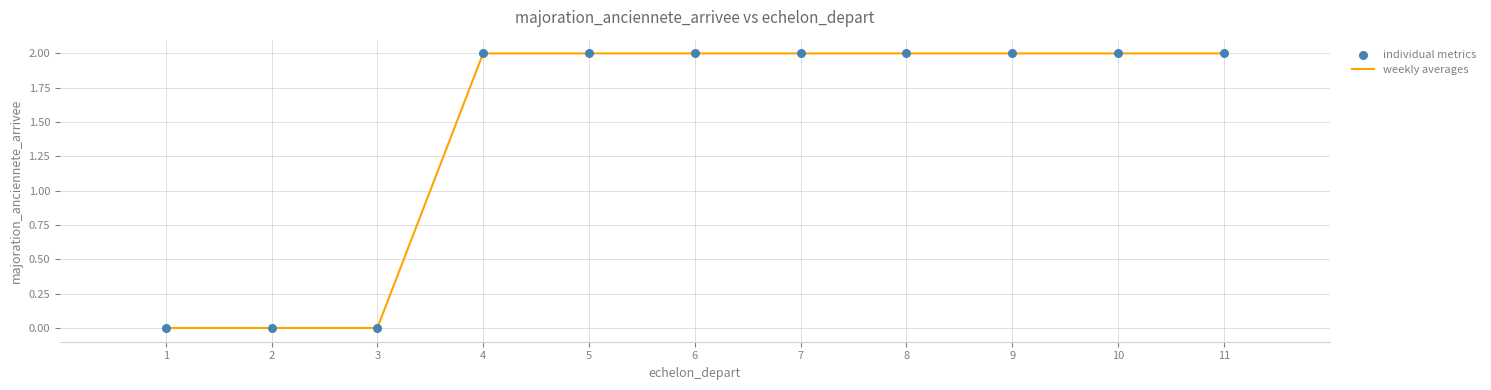

Which has a higher value, 3 or 6?

6